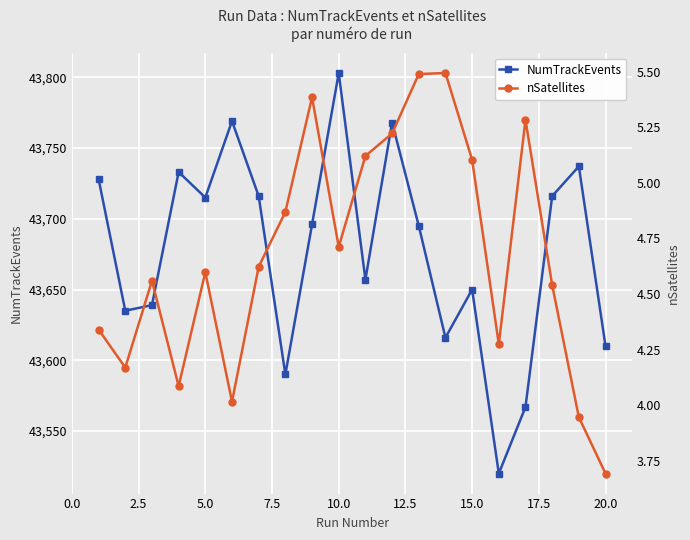

Is this an area chart (filled region under the line)?

No